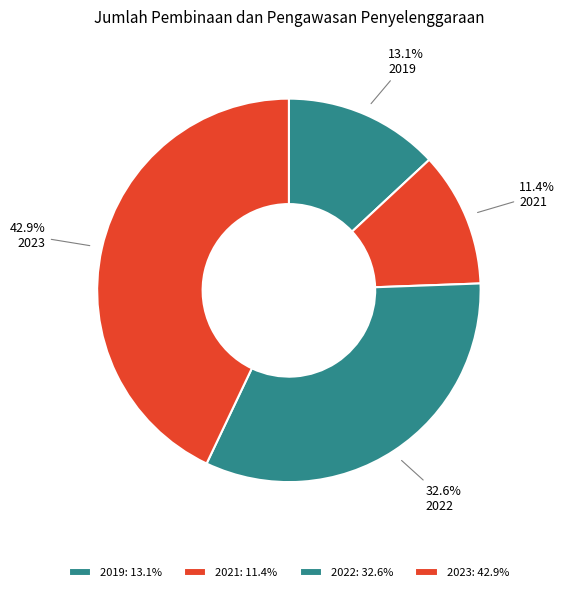

Which category has the smallest portion of the pie?

2021